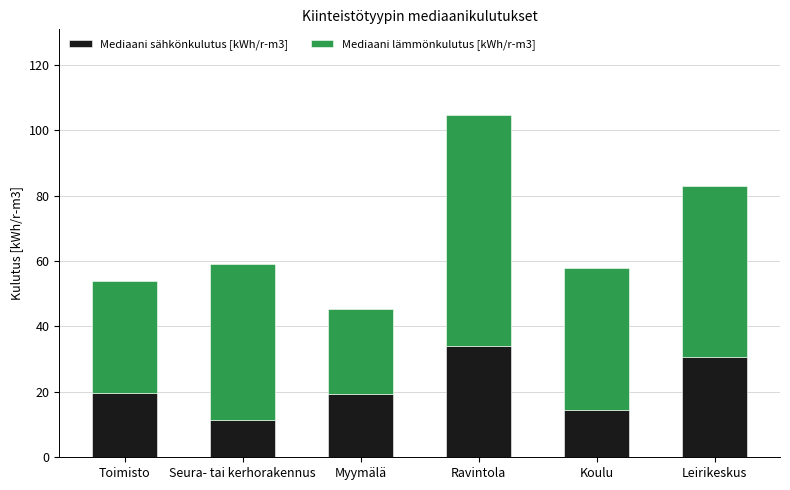

What is the minimum value for Mediaani sähkönkulutus [kWh/r-m3]?

11.4